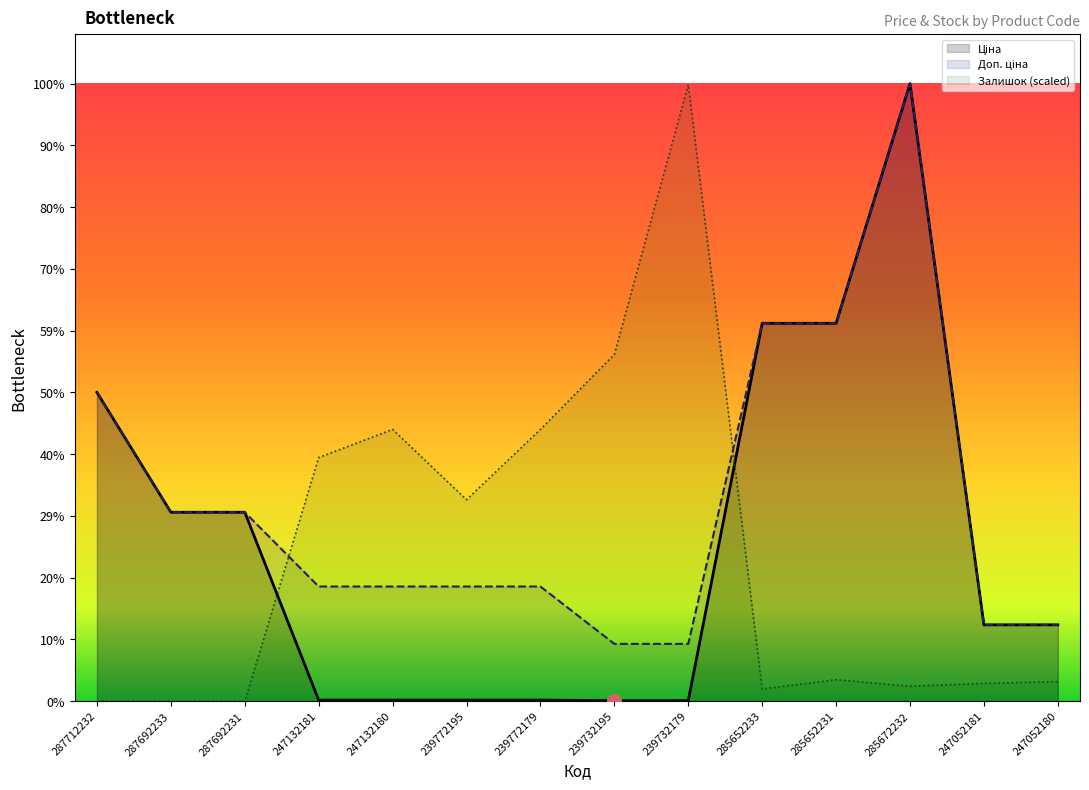

Reading left to right, list all the values displayed in this chart.

Ціна: 30512.3	18671.5	18671.5	113.3	113.3	113.3	113.3	56.7	56.7	37343.0	37343.0	61024.7	7545.9	7545.9
Доп. ціна: 30512.3	18671.5	18671.5	11334.0	11334.0	11334.0	11334.0	5667.0	5667.0	37343.0	37343.0	61024.7	7545.9	7545.9
Залишок: 0.0	0.0	0.0	24076.5	26854.6	19909.4	26854.6	34262.7	60932.1	1203.8	2129.8	1481.6	1759.4	1944.6